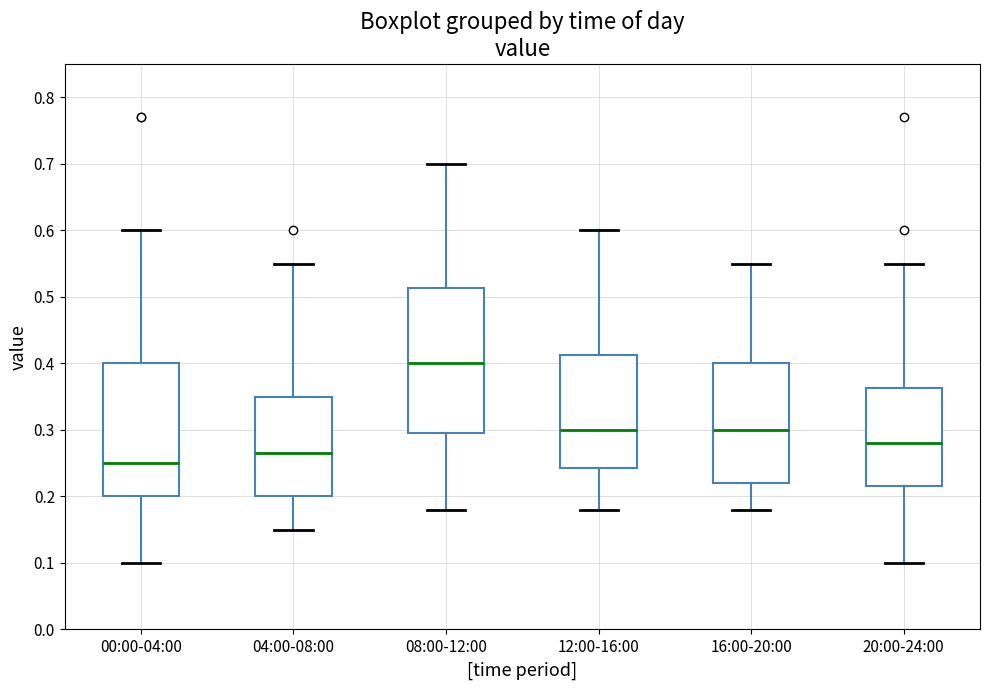

Where does the lower whisker of the box for 12:00-16:00 end on the y-axis? The values are not printed on the chart, so give them approximately, as read against the axis.

0.18